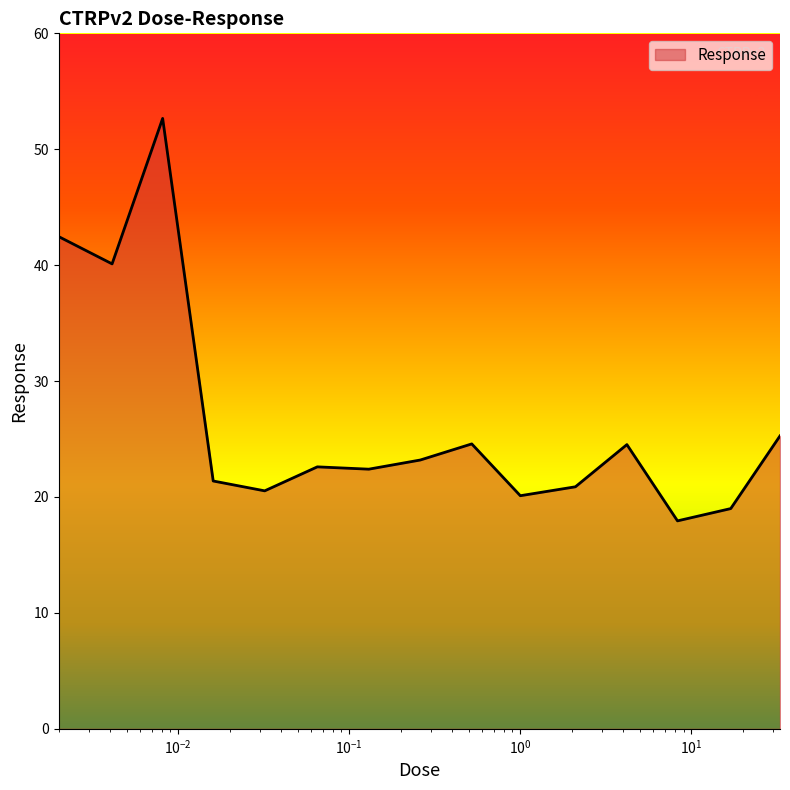

What is the difference between the maximum and minimum values?

34.7